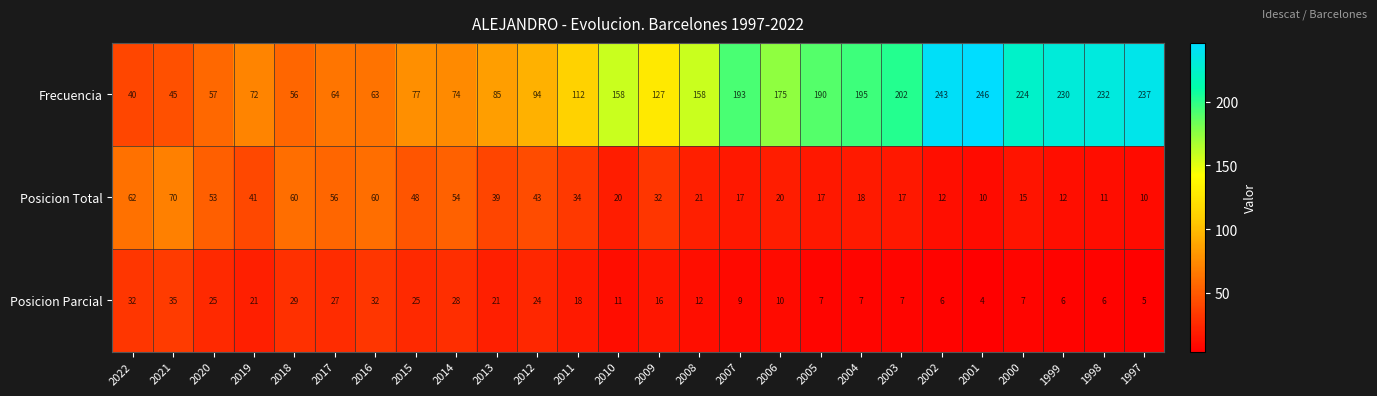

What is the difference between the second highest and minimum values in the Posicion Total series?

52